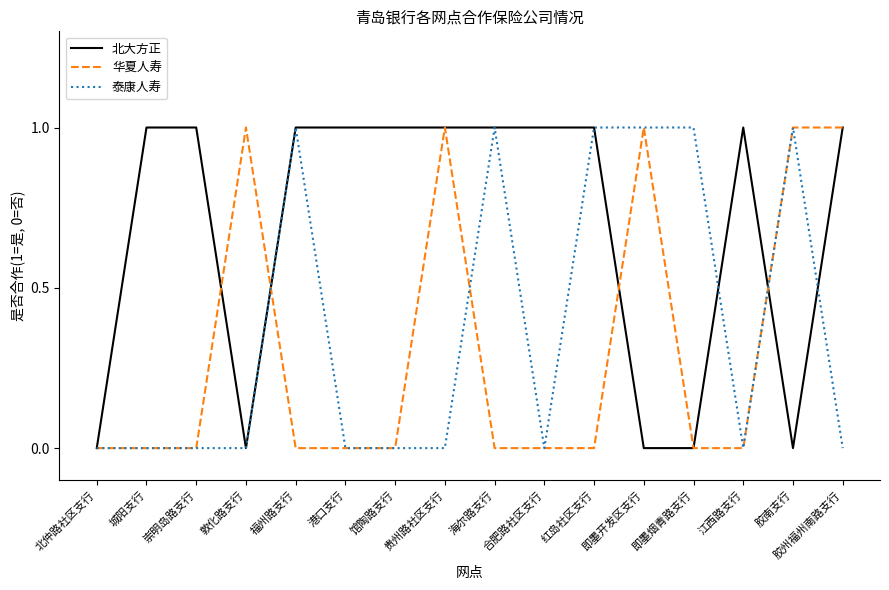

True or false: 泰康人寿 has a value of 0 at 贵州路社区支行.

True